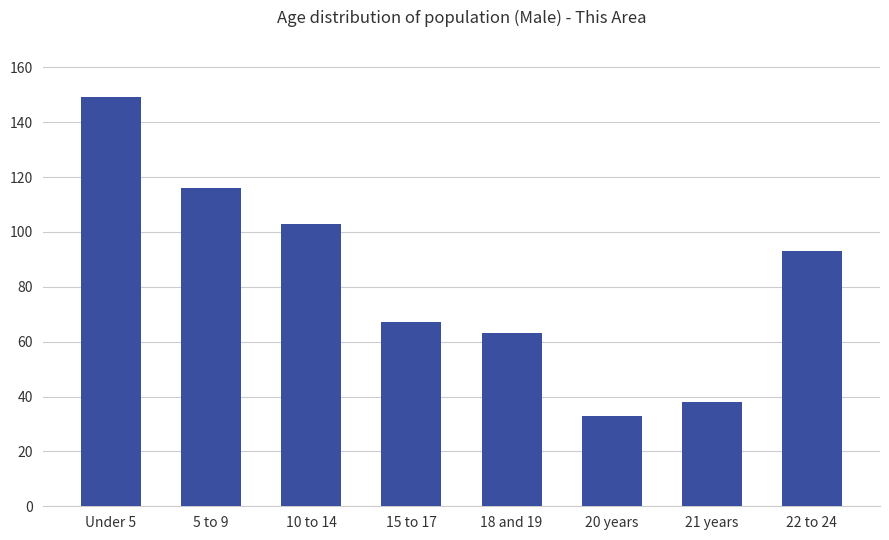

Rank the categories by value from lowest to highest.

20 years, 21 years, 18 and 19, 15 to 17, 22 to 24, 10 to 14, 5 to 9, Under 5